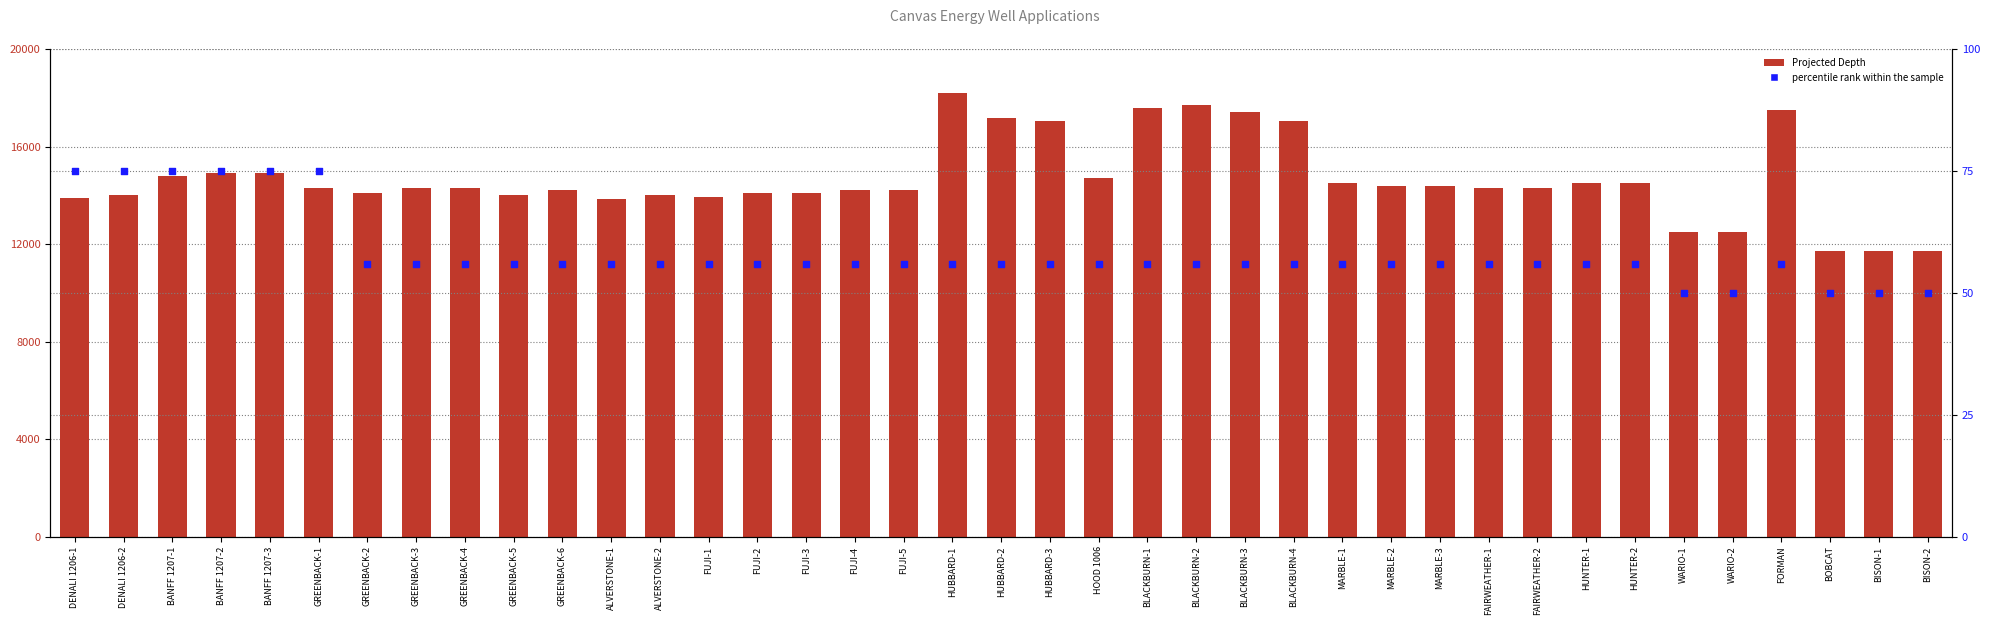

Is the value of Projected Depth at GREENBACK-3 greater than the value of percentile rank within the sample at BLACKBURN-2?

Yes